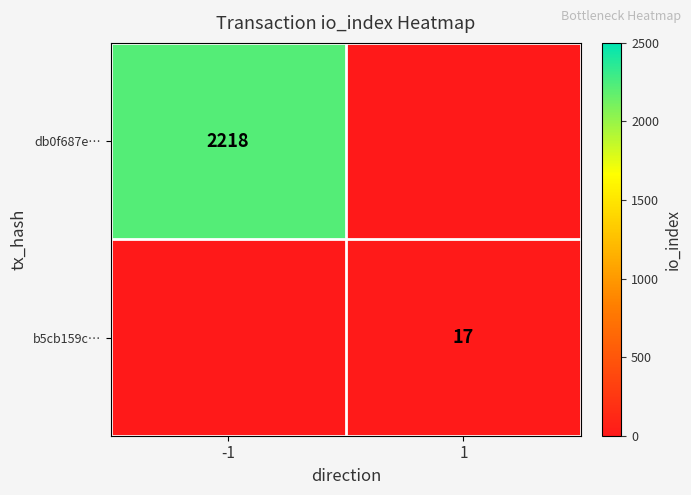

Is it true that b5cb159c… equals 9 at 1?

False